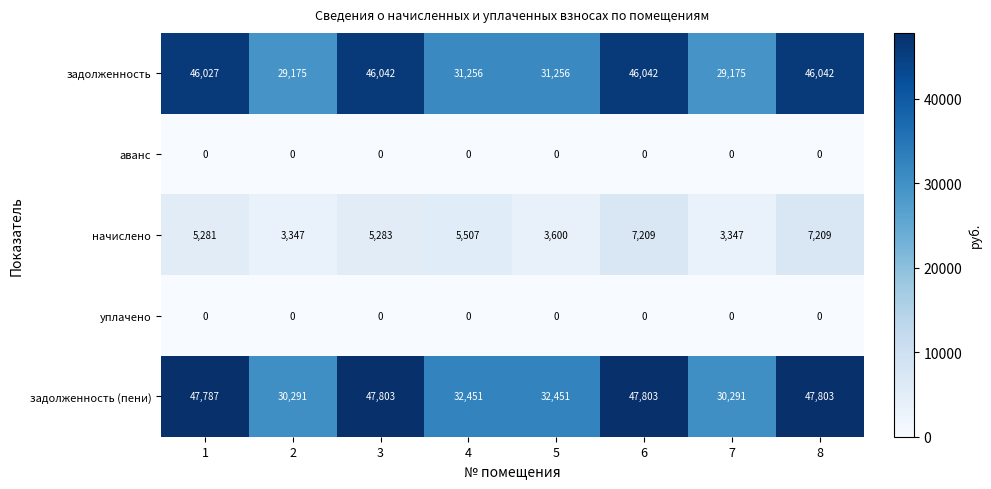

What is the greatest value displayed?

47803